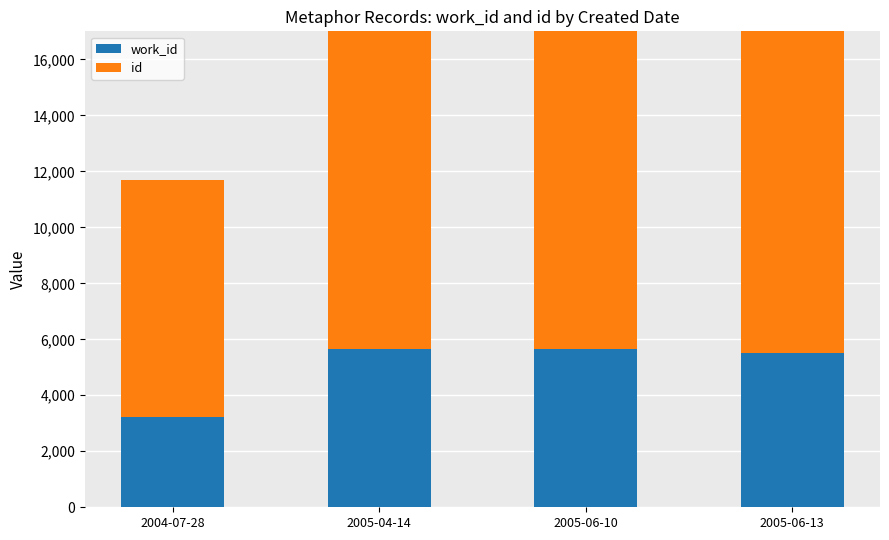

How many values in the id series exceed 15132?

1